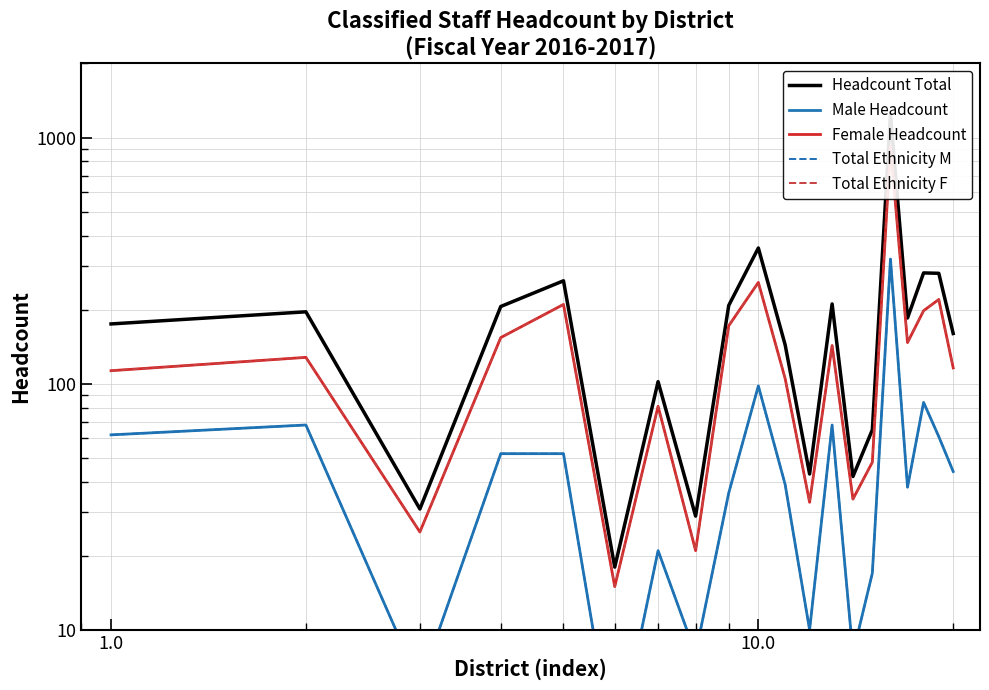

How many values in the Total Ethnicity F series are below 128?

10